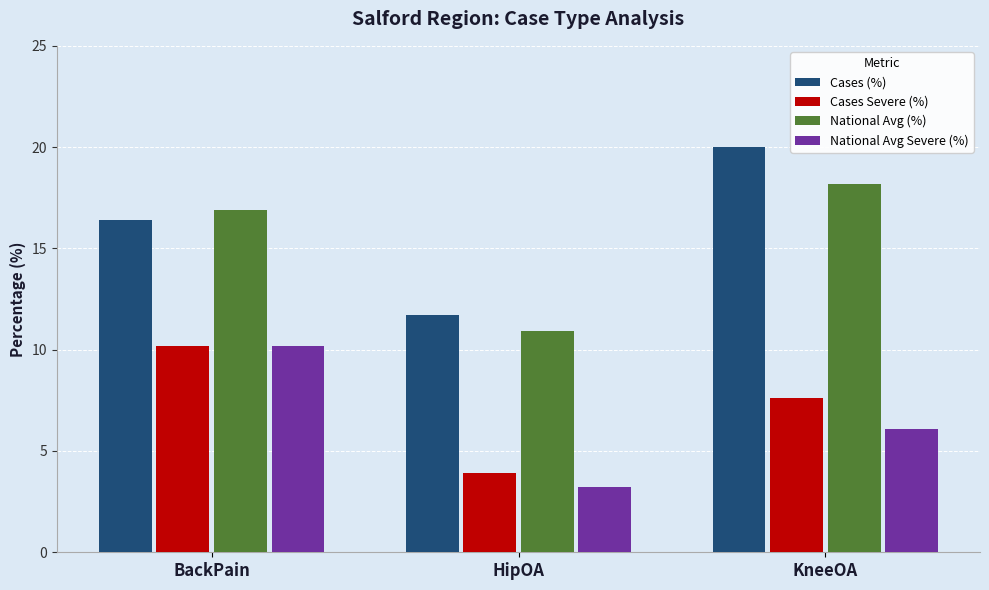

What is the difference between the maximum and minimum values in the National Avg Severe (%) series?

7.0